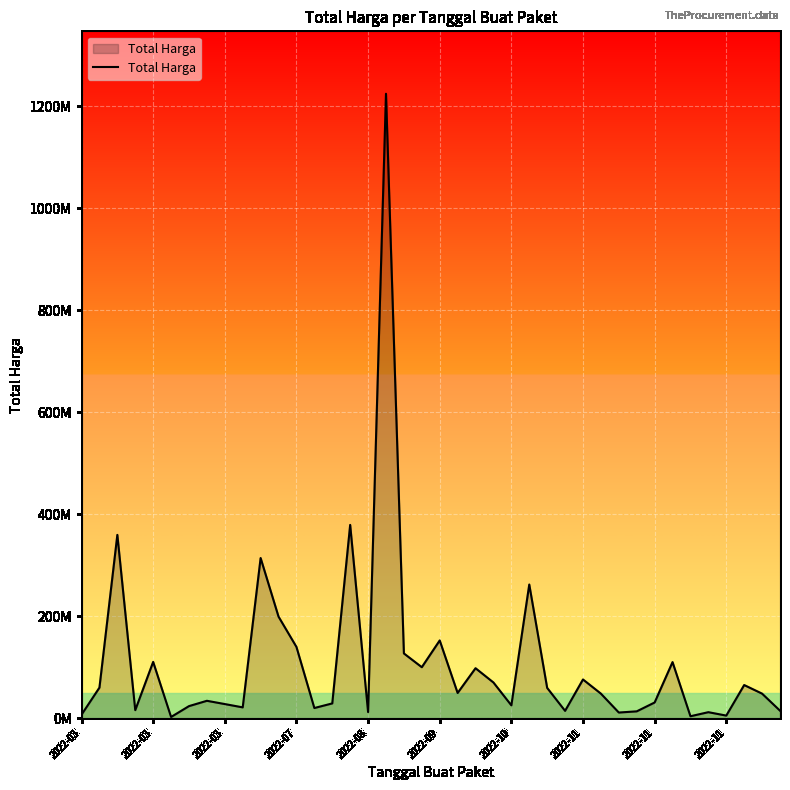

Reading right to left, what are all the values shown in this chart?

14750000	48140000	65000000	5093000	11800000	3825000	110000000	30800000	13442000	11100000	48140000	75920000	14400000	59375000	262118150	25200000	70000000	98000000	49478000	152477000	100000000	127000000	1224682000	12000000	379075000	29000000	19950000	139800000	199200000	314121780	21231000	27720000	34132505	23680800	2395750	110389990	15787200	359500000	59935000	6936000